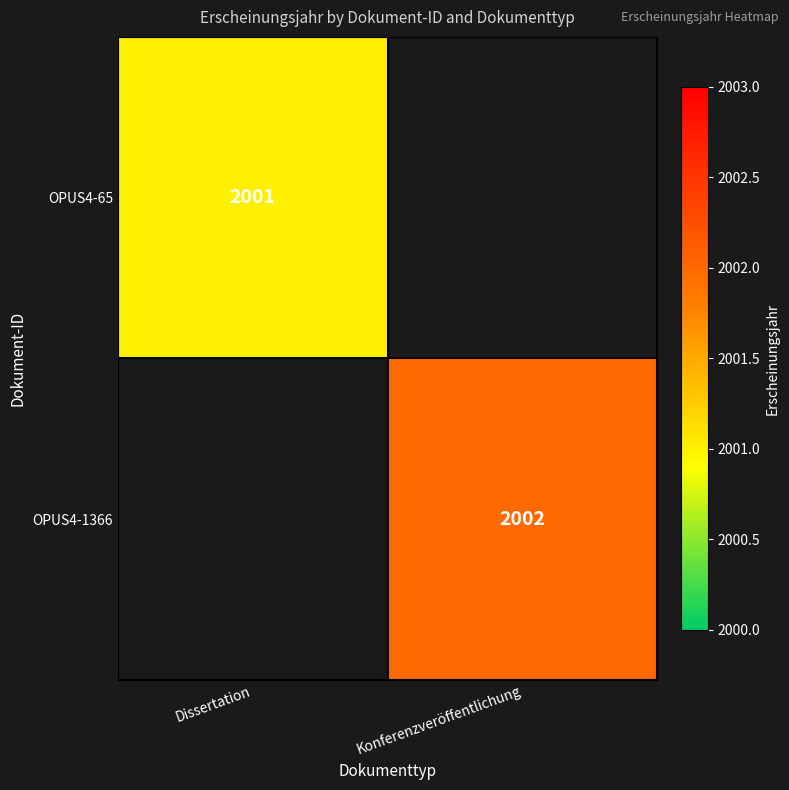

Is it true that OPUS4-1366 equals 519 at Konferenzveröffentlichung?

False